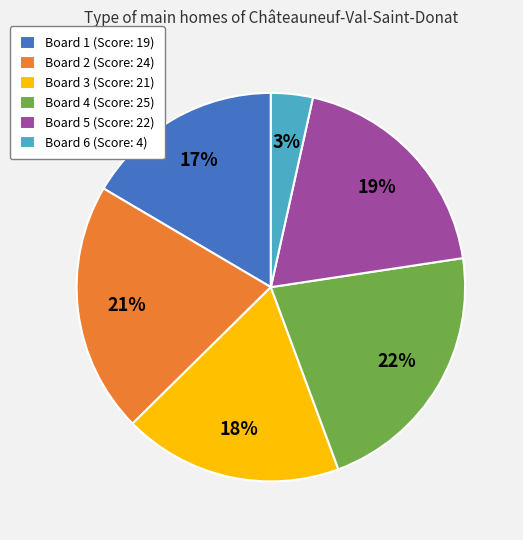

To the nearest percent, what portion does Board 5 represent?

19%